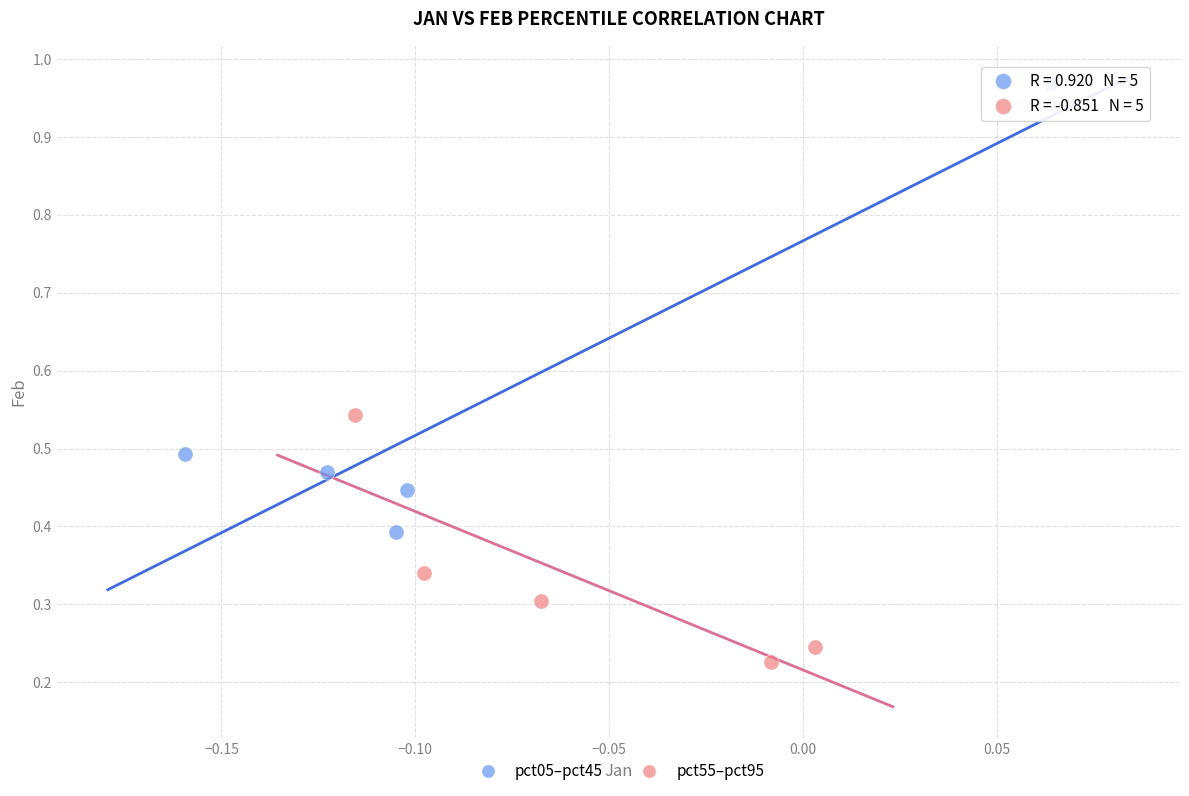

Which series has the largest Y range (max minus min)?

pct05–pct45